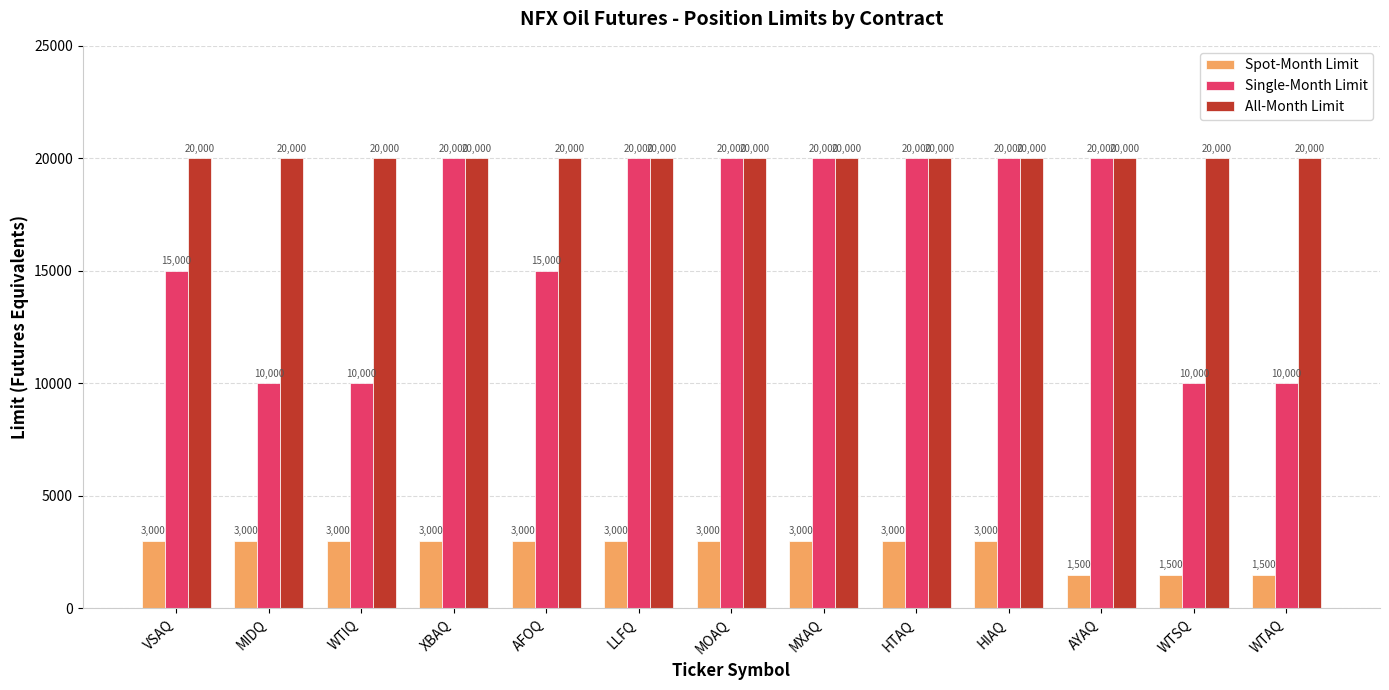

Which series has the largest range (max minus min)?

Single-Month Limit